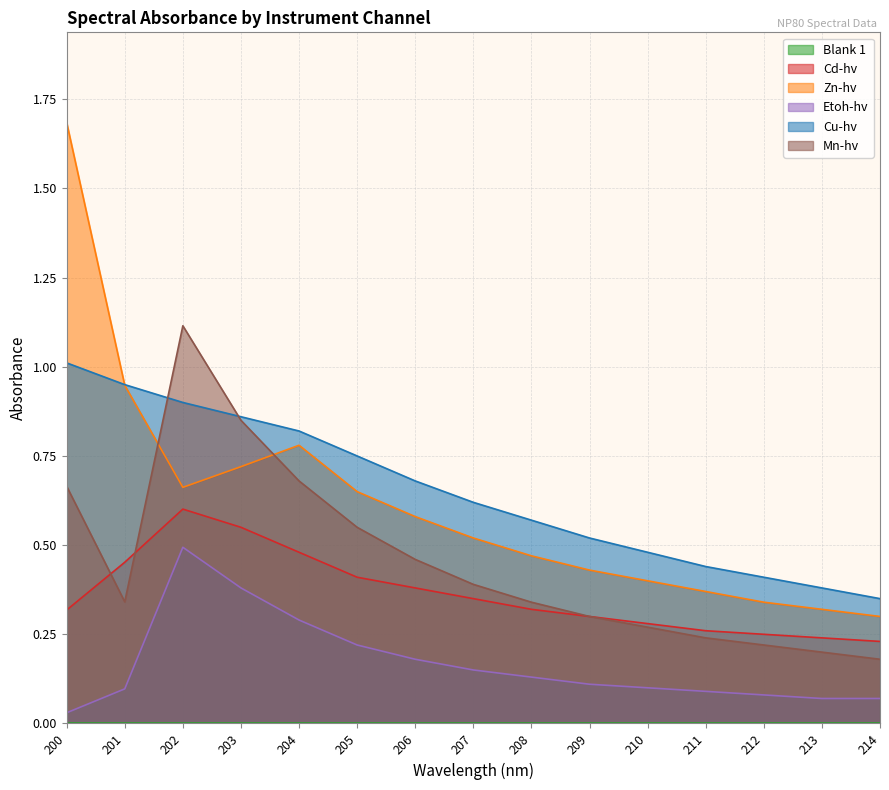

What is the sum of the Mn-hv values at 203 and 214?

1.0